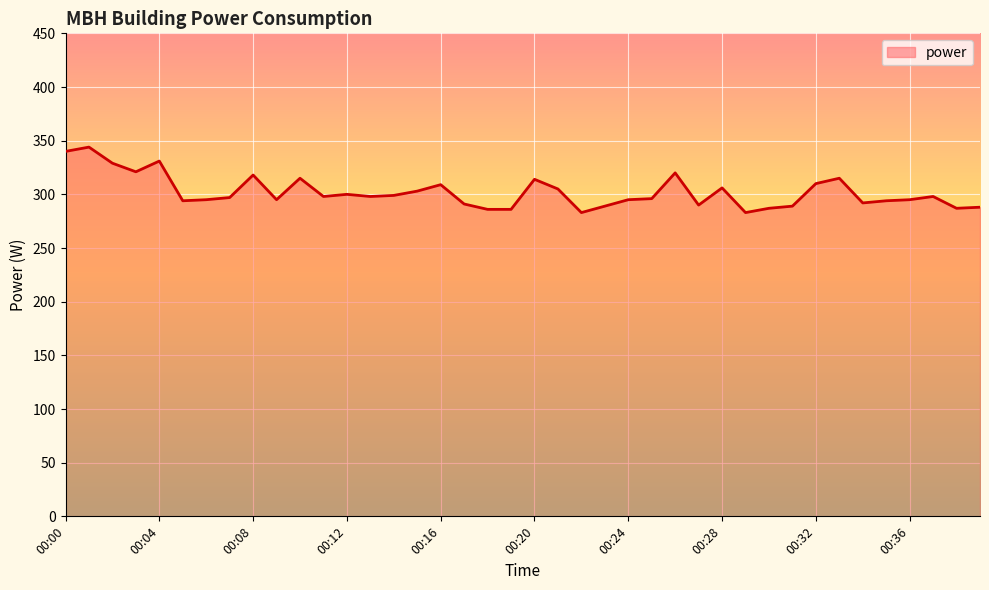

How many categories are shown in the chart?

40